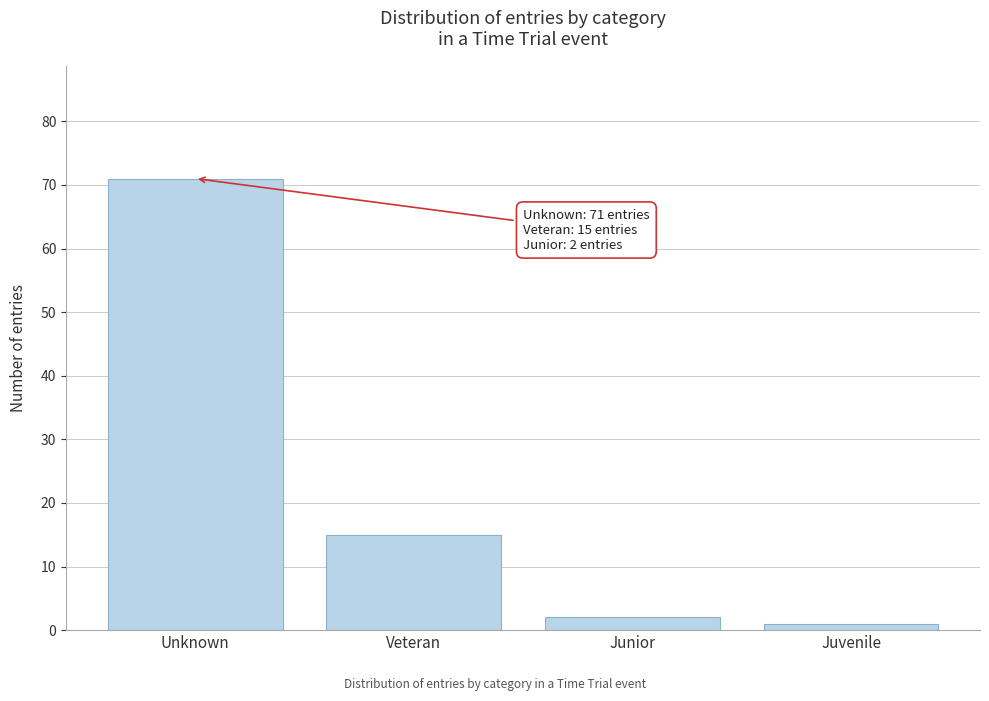

Reading right to left, list all the values displayed in this chart.

Juvenile=1	Junior=2	Veteran=15	Unknown=71